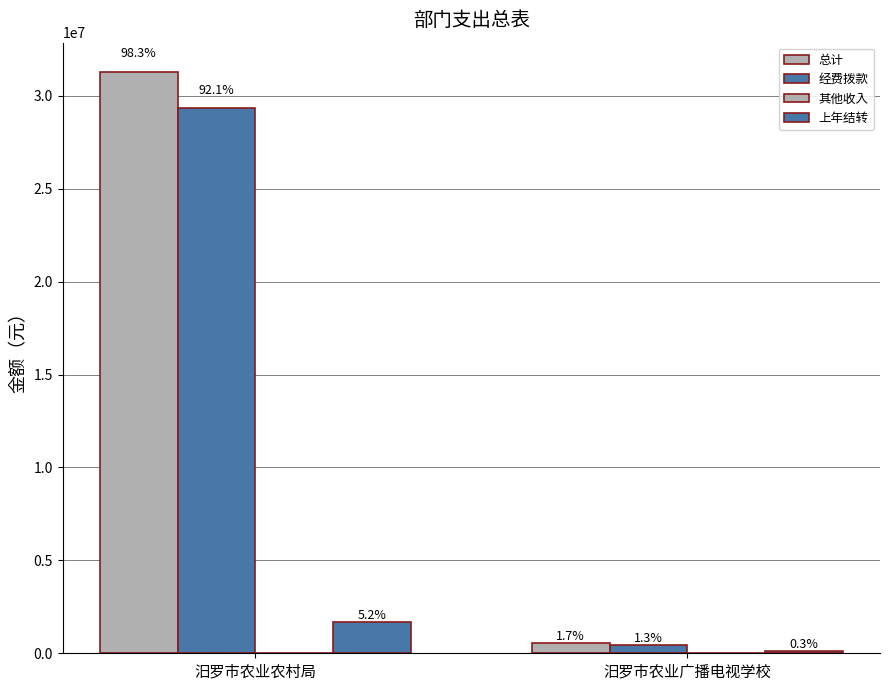

How many groups of bars are there?

2